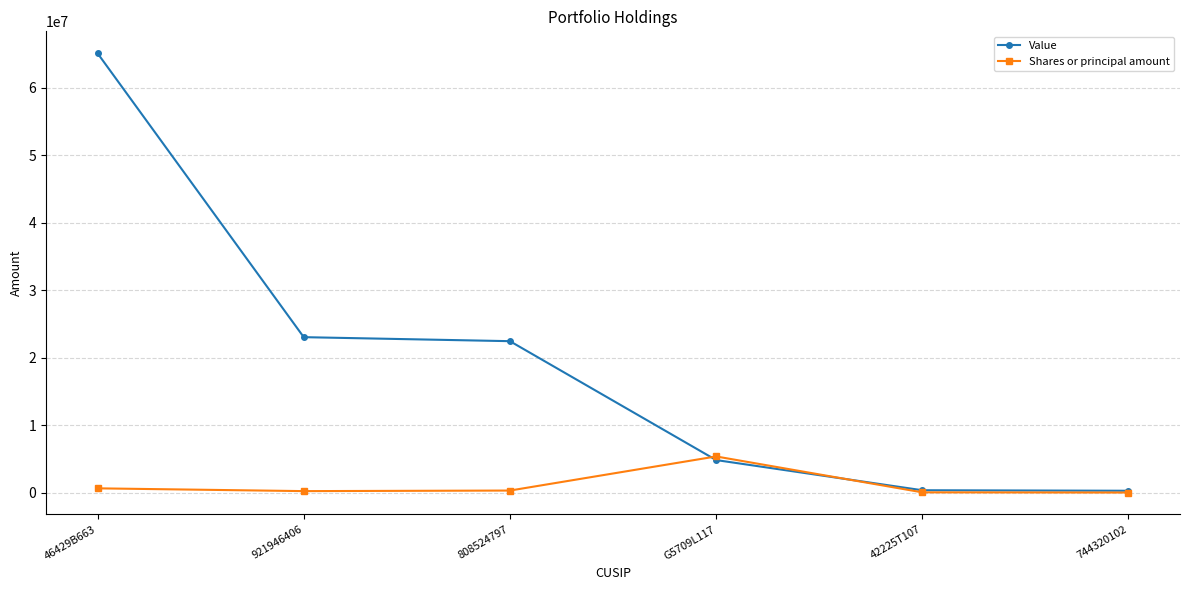

The value of Shares or principal amount at G5709L117 is 2018617. True or false?

False